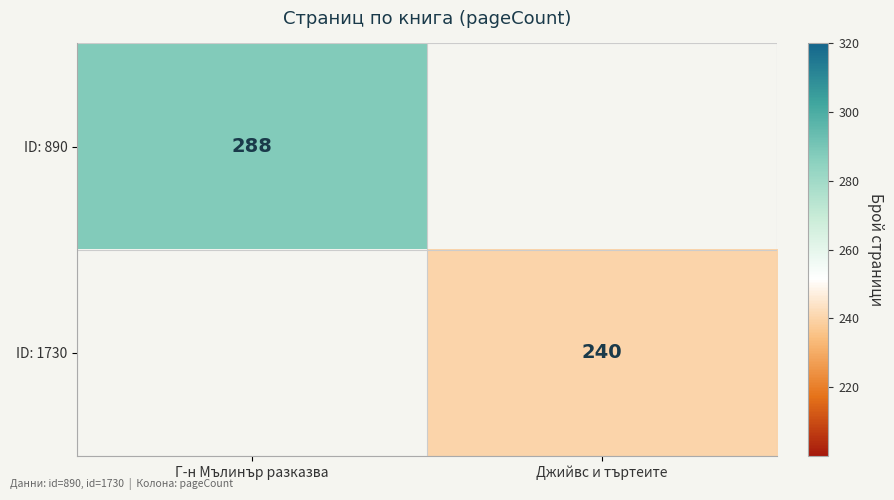

The value of ID: 890 at Г-н Мълинър разказва is 288. True or false?

True